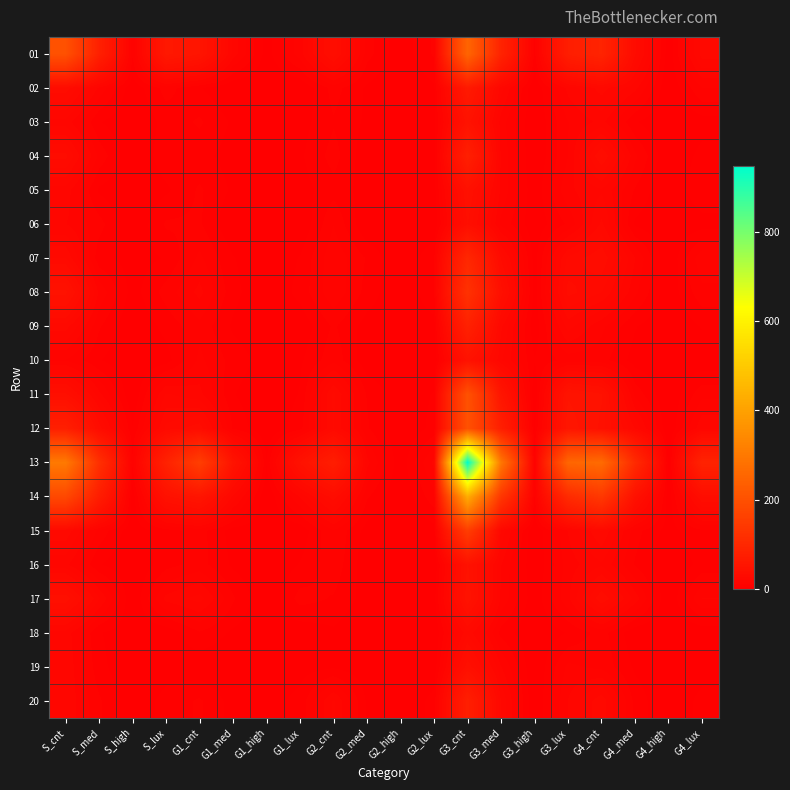

Which category has the highest value across all series?

G3_cnt